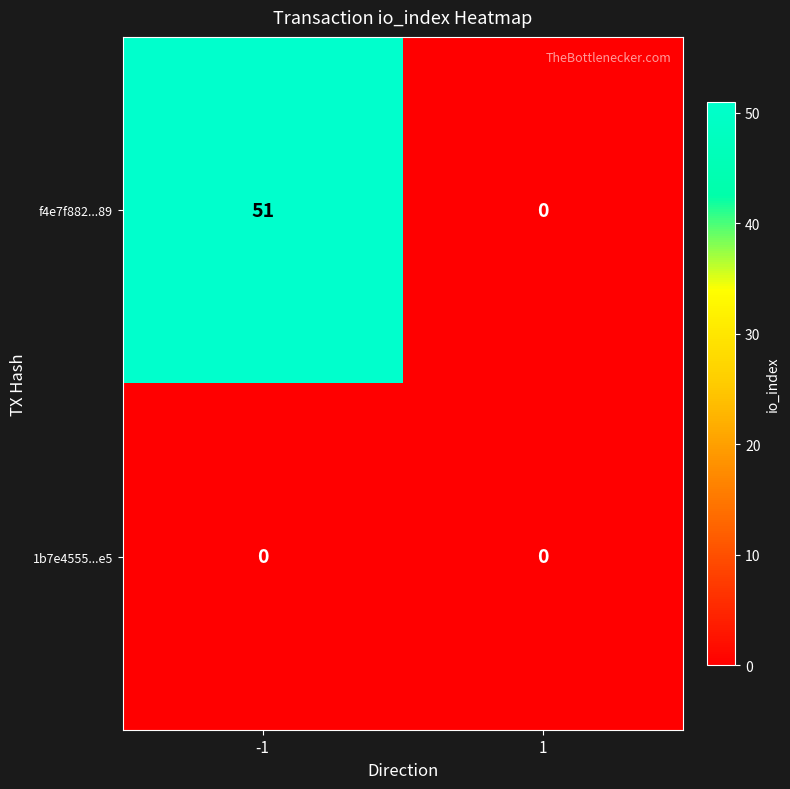

Reading left to right, list all the values displayed in this chart.

f4e7f882...89: 51	0
1b7e4555...e5: 0	0